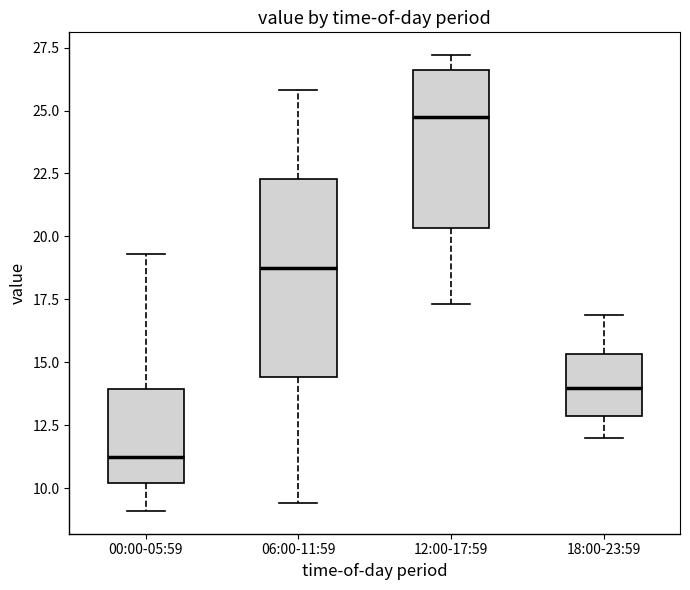

Reading left to right, transcribe this box plot: for each box, give where its median line is, the range the box spans, and where its two whiskers end, as read against the y-axis. The values are not printed on the chart, so give them approximately, as read against the axis.

00:00-05:59: median 11.5, box 10.0 to 14.0, whiskers 9.0 to 19.5
06:00-11:59: median 19.0, box 14.5 to 22.5, whiskers 9.5 to 26.0
12:00-17:59: median 25.0, box 20.5 to 26.5, whiskers 17.5 to 27.0
18:00-23:59: median 14.0, box 13.0 to 15.5, whiskers 12.0 to 17.0